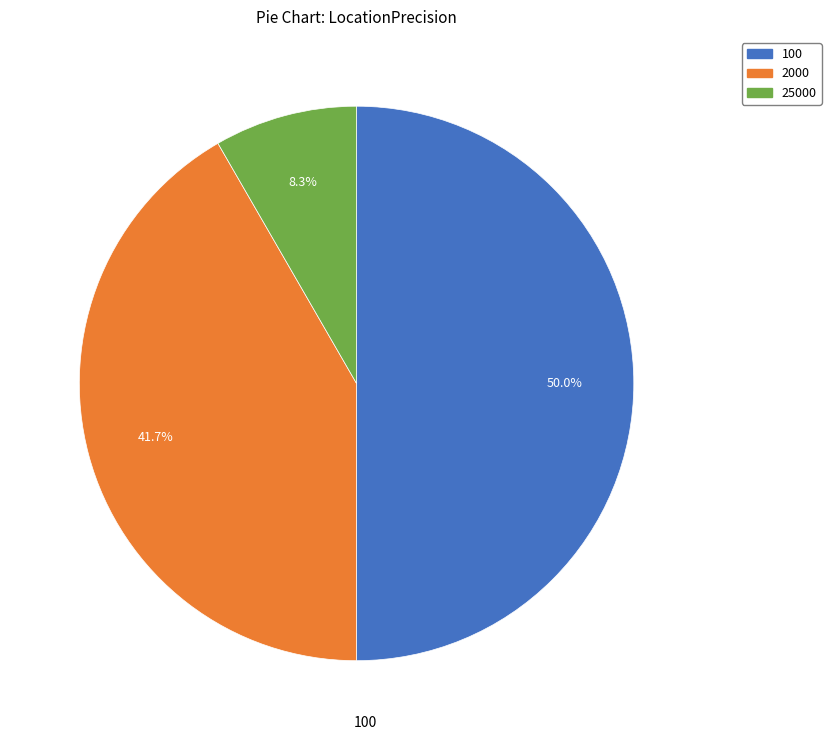

Is 2000 the majority of the pie?

No